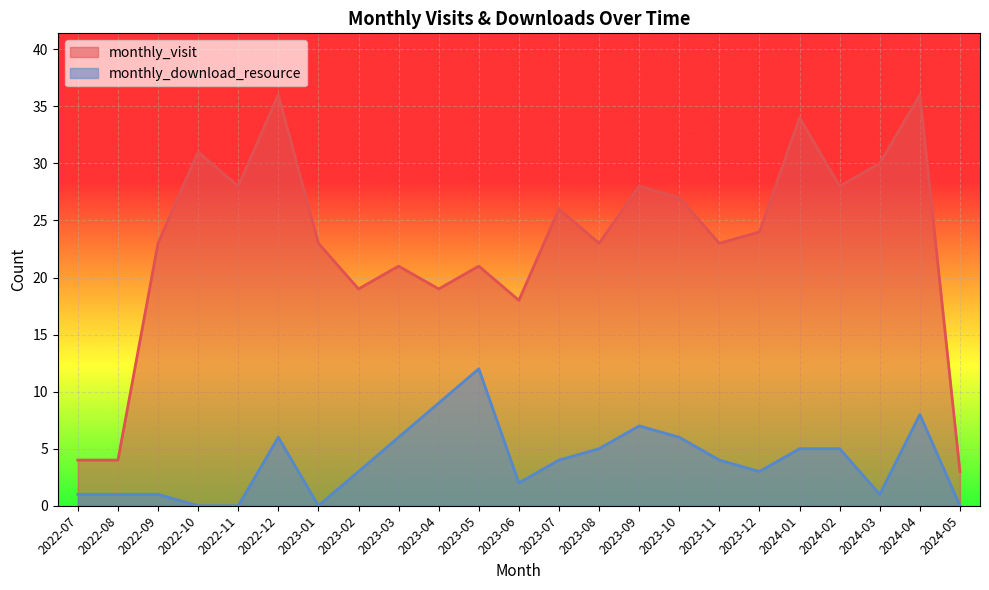

At which label does monthly_download_resource reach its minimum?

2022-10